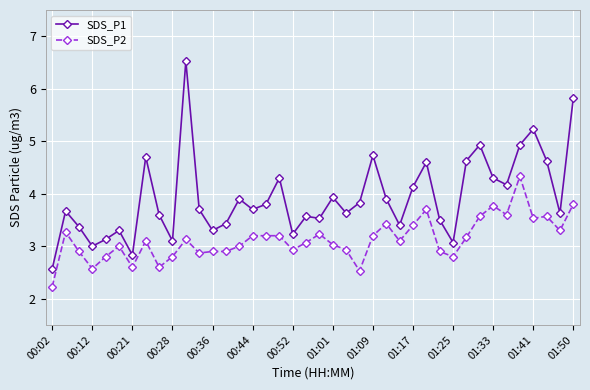

At how many categories does at least one series exceed 5?

3